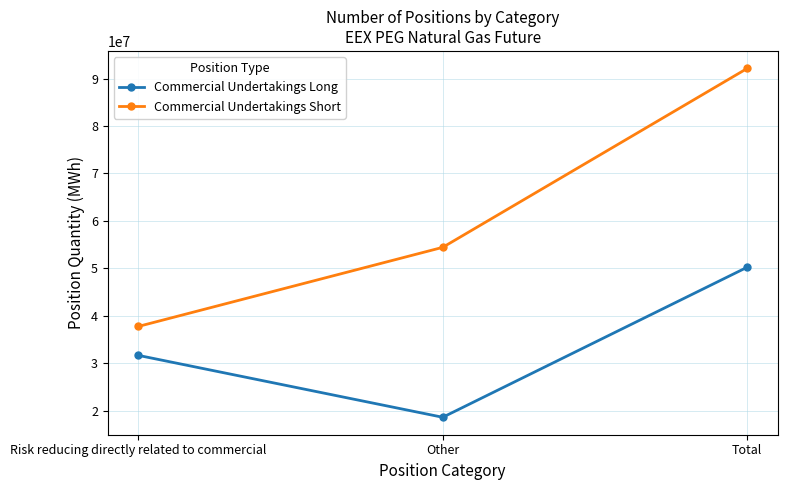

Between Risk reducing directly related to commercial and Total, which series saw the biggest shift?

Commercial Undertakings Short